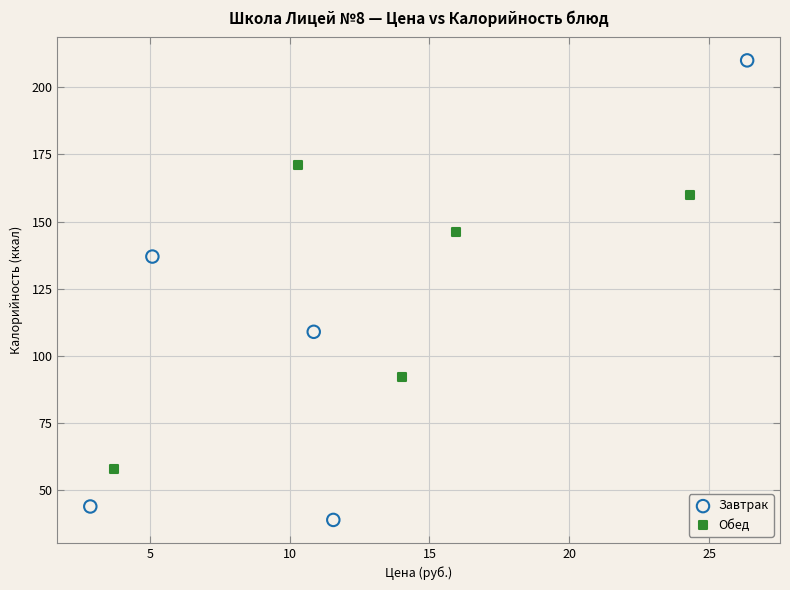

Which series contains the highest Y value?

Завтрак